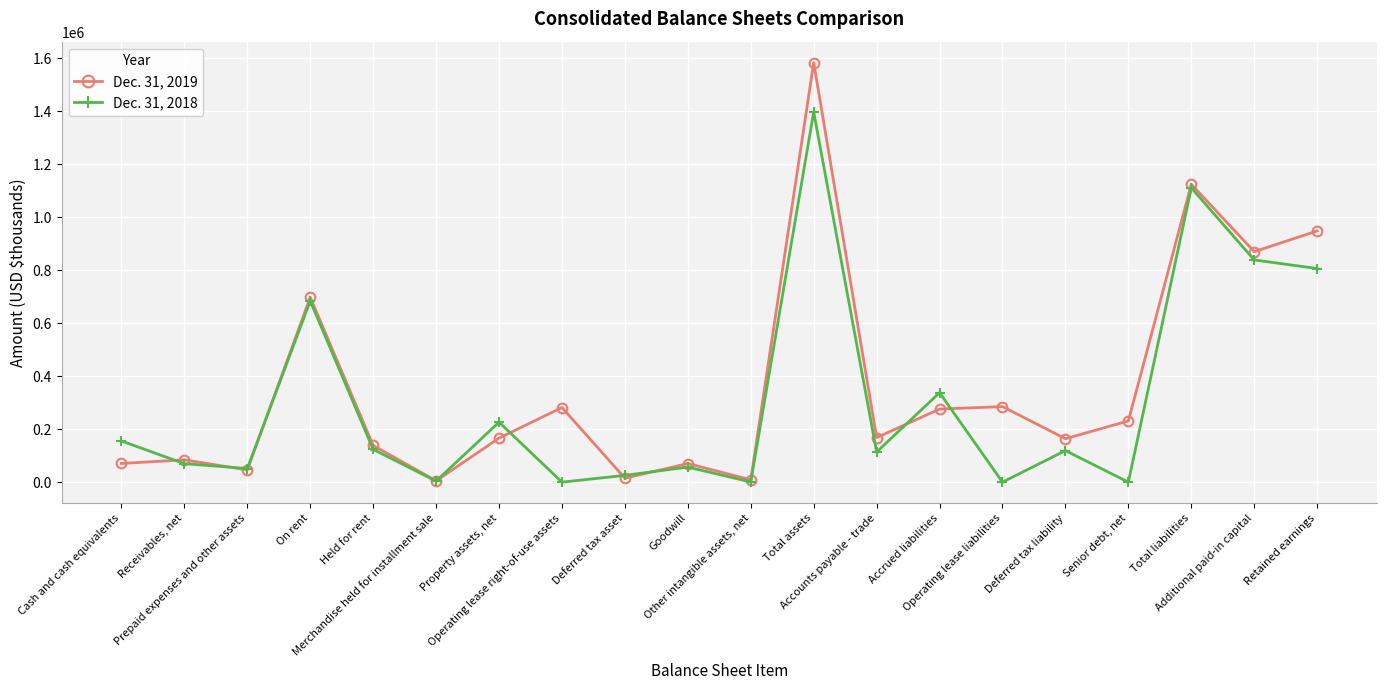

What is the spread (max minus min) of values at Additional paid-in capital?

31181